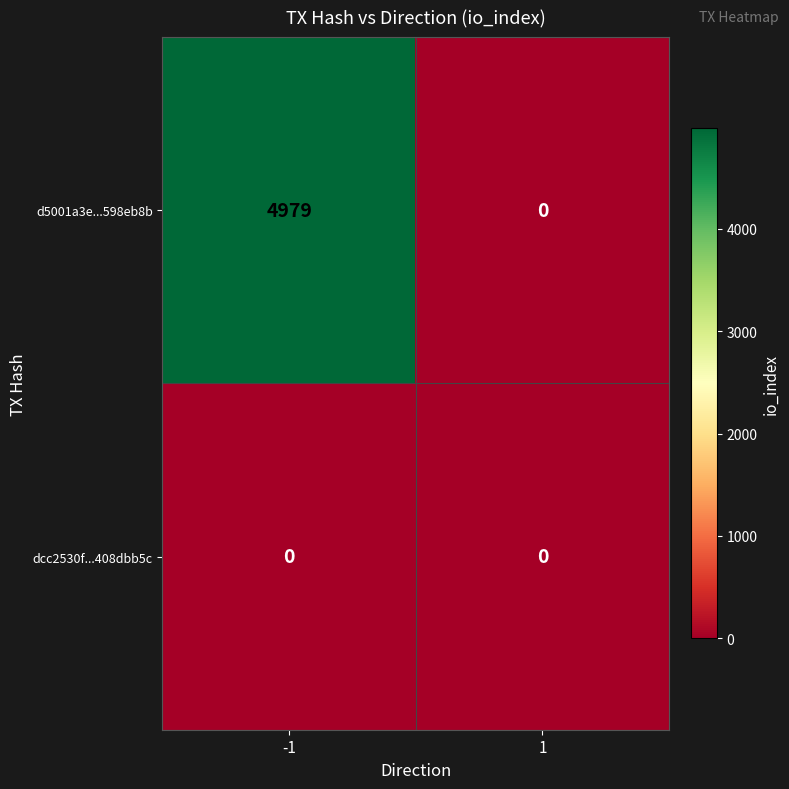

Reading left to right, transcribe all the data shown in this chart.

d5001a3e...598eb8b: -1=4979	1=0
dcc2530f...408dbb5c: -1=0	1=0